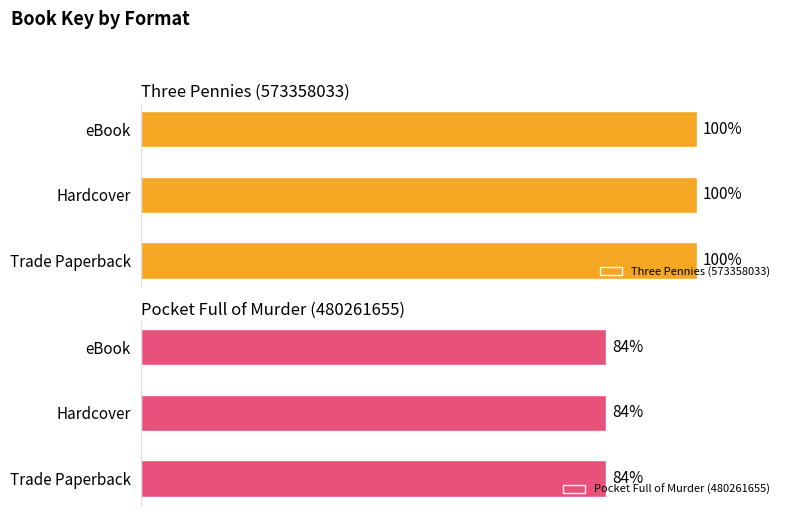

Which category has the lowest value in the Pocket Full of Murder (480261655) series?

eBook